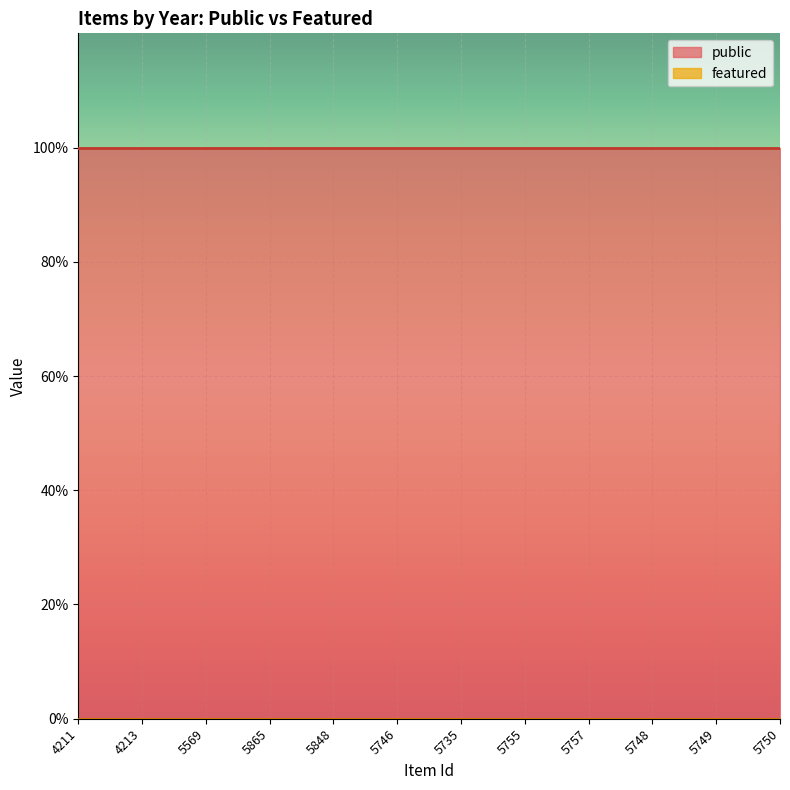

True or false: public and featured intersect in this chart.

False